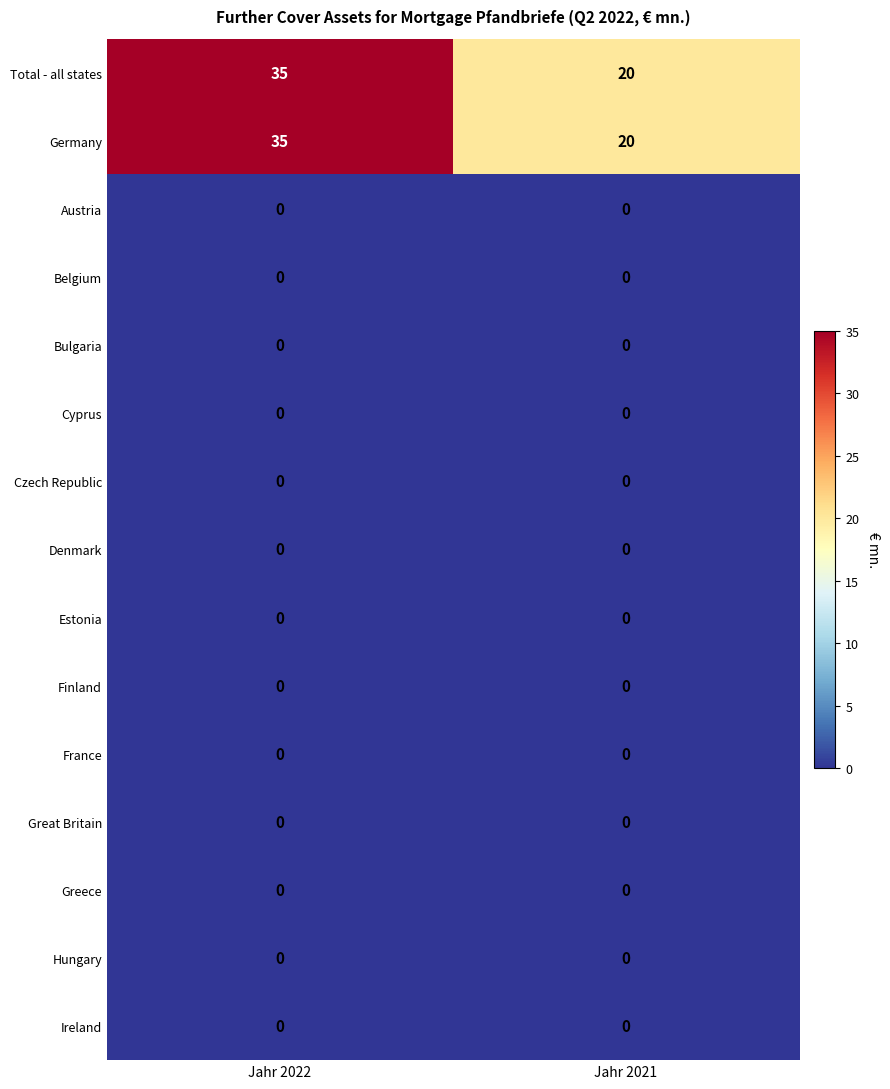

What is the total value across all series at Jahr 2021?

40